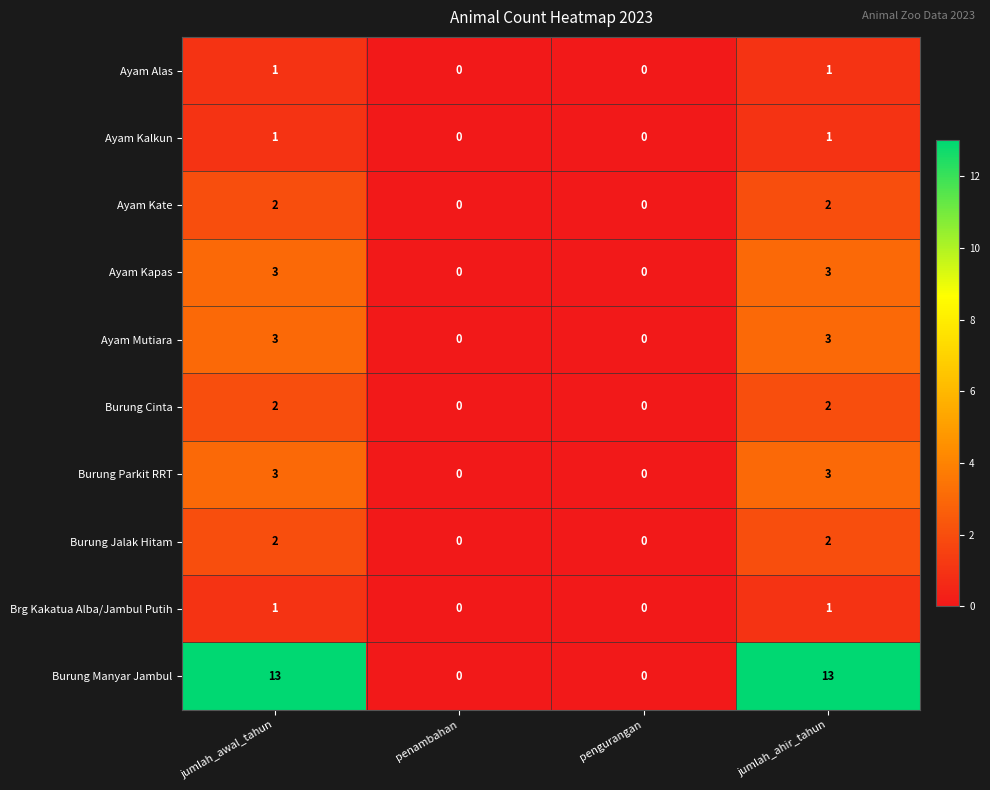

Count the Ayam Mutiara values in the range 0 to 3.

4